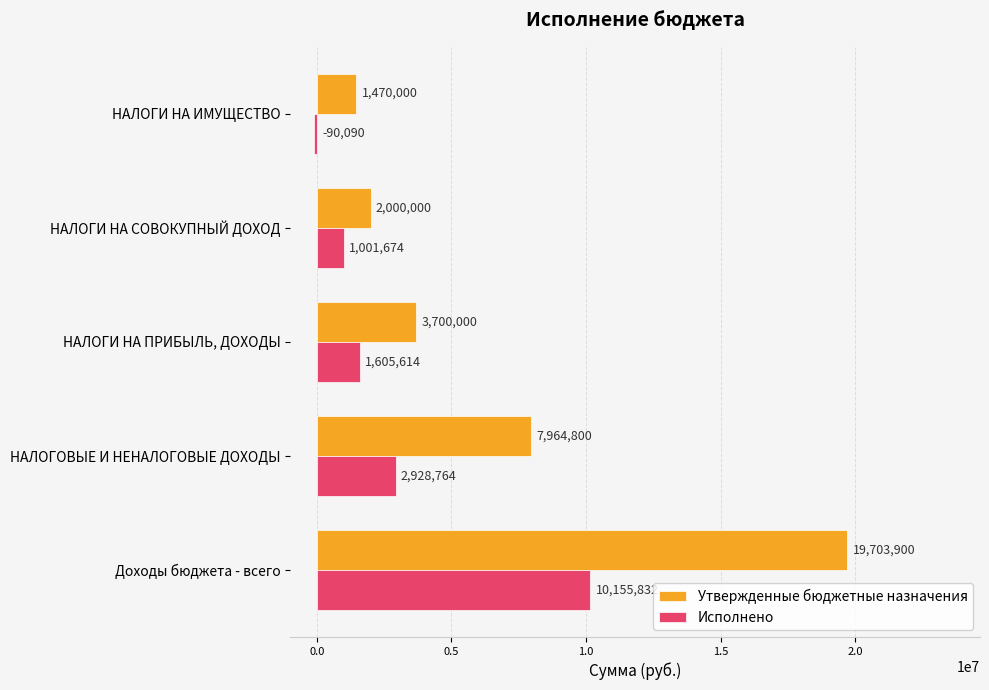

Which category has the lowest value across all series?

НАЛОГИ НА ИМУЩЕСТВО